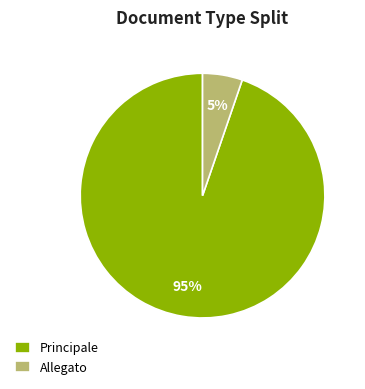

How many segments does this pie chart have?

2